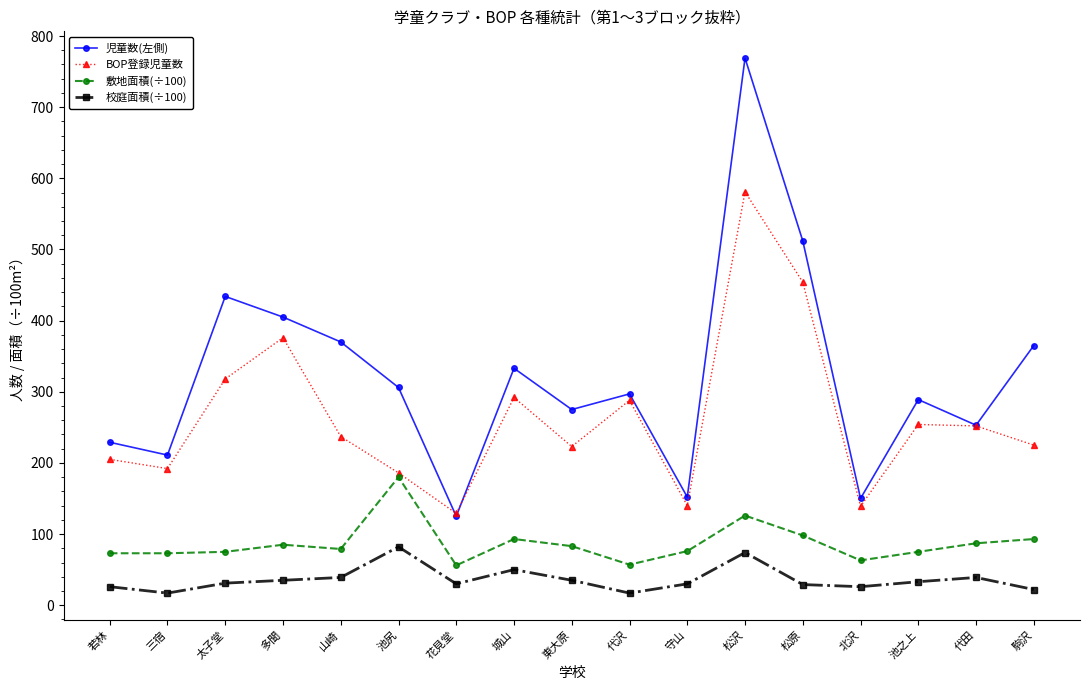

What is the value of the 児童数(左側) point at the 14th from the left?

150